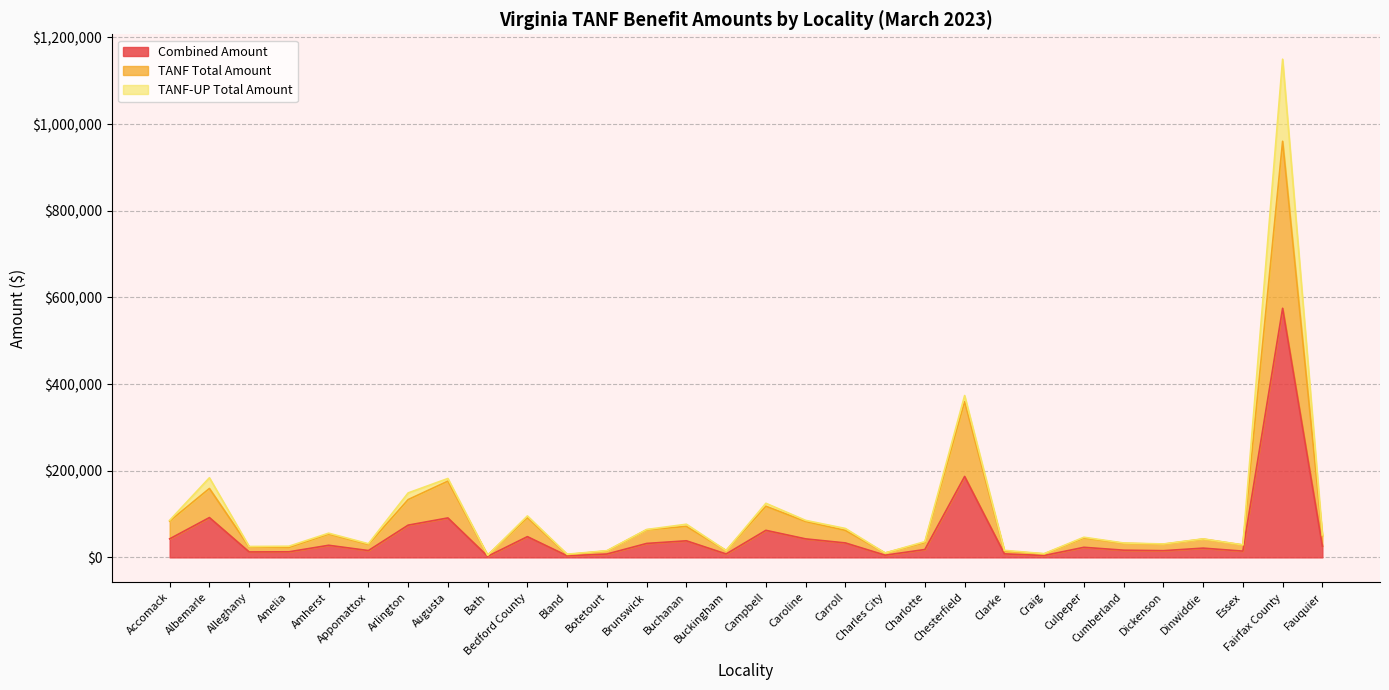

True or false: TANF Total Amount and Combined Amount cross at least once.

False